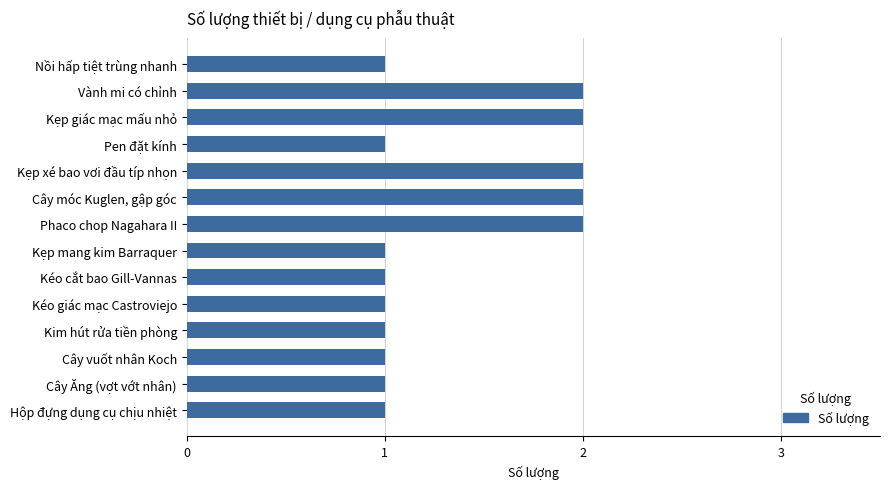

What is the sum of the values at Kéo giác mạc Castroviejo and Cây móc Kuglen, gập góc?

3